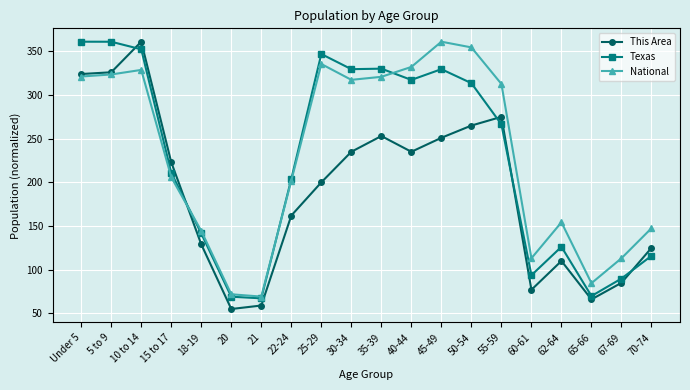

What is the sum of the Texas values at 45-49 and 40-44?

646.8